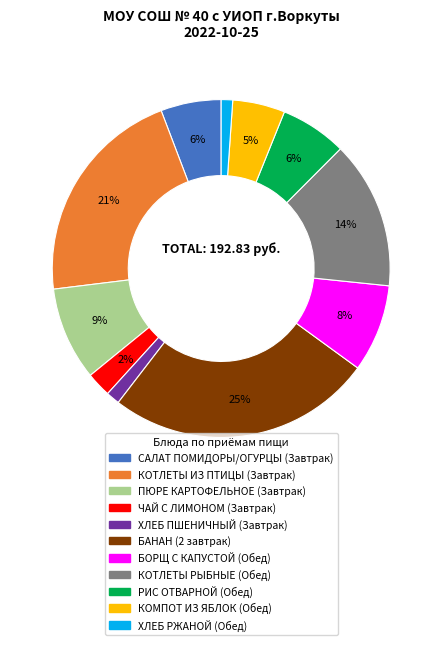

Is there any slice that represents more than half of the pie?

No